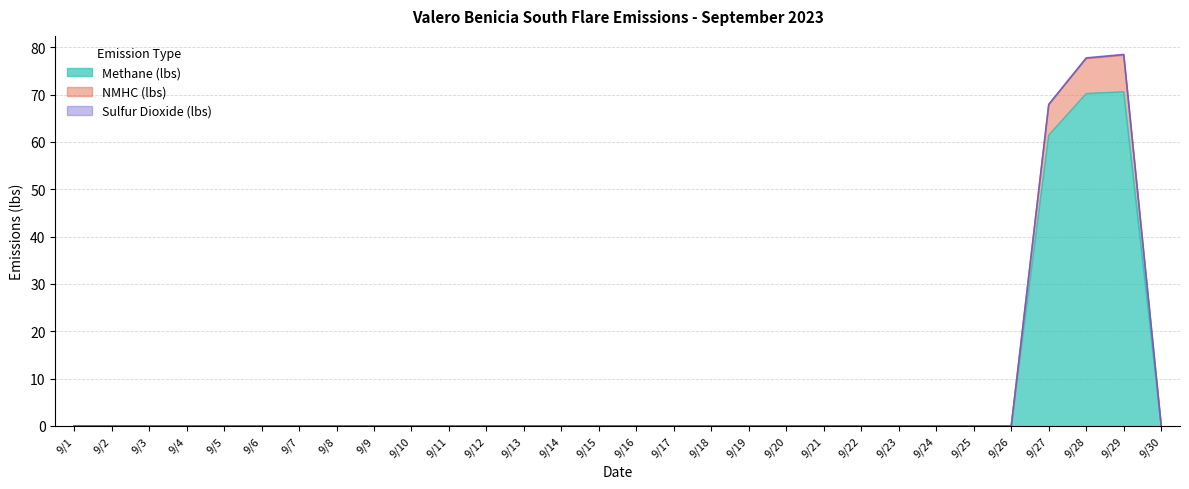

At which category is the sum across all series the highest?

9/29